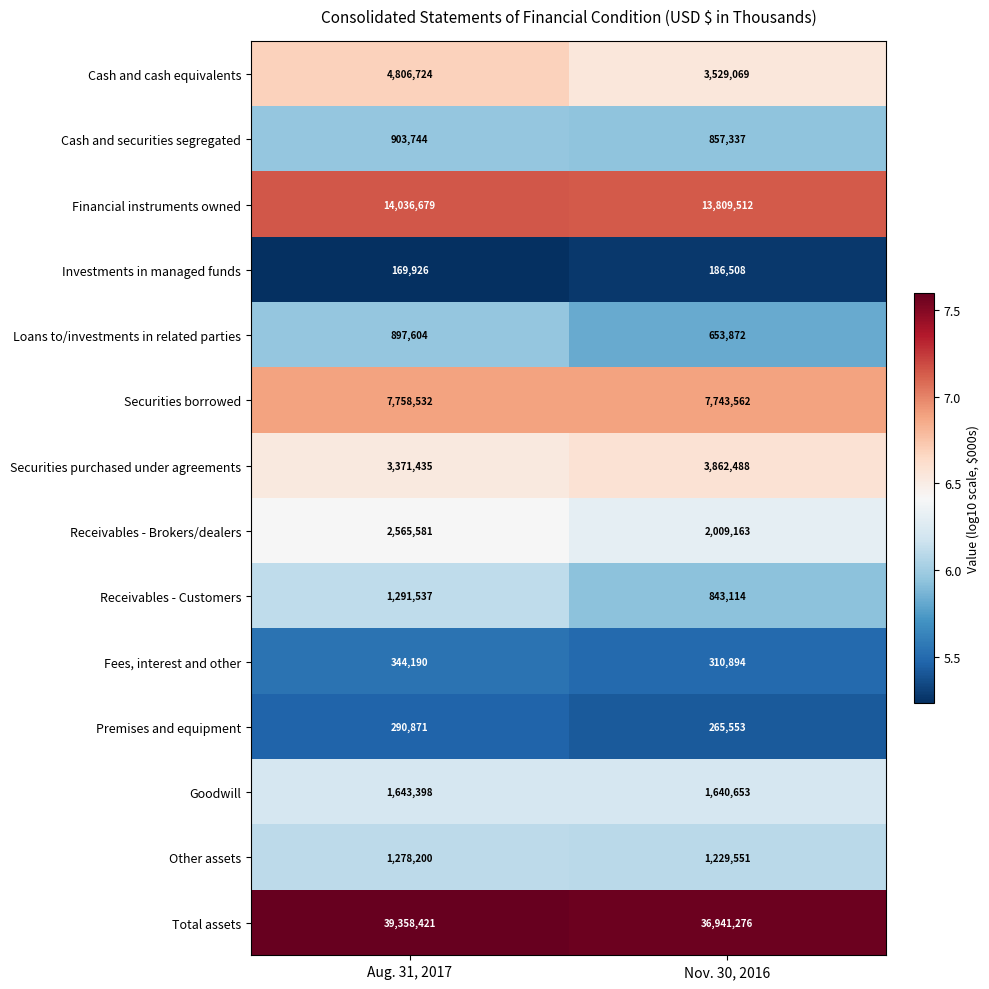

What is the total value across all series at Nov. 30, 2016?

73882552